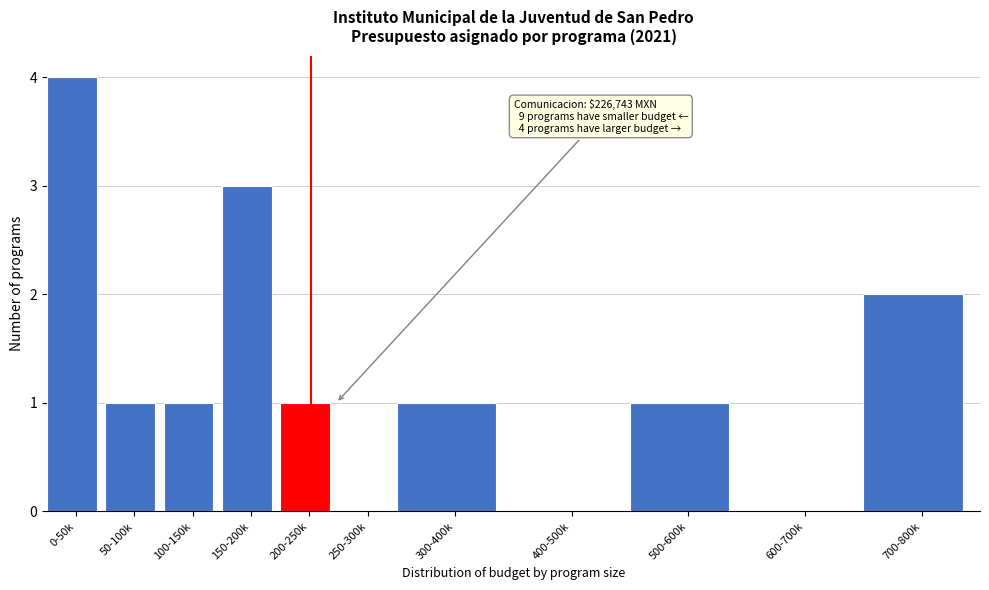

Reading left to right, list all the values displayed in this chart.

0-50k=4	50-100k=1	100-150k=1	150-200k=3	200-250k=1	250-300k=0	300-400k=1	400-500k=0	500-600k=1	600-700k=0	700-800k=2